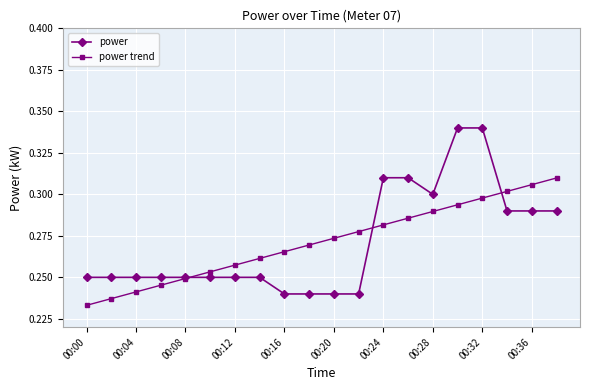

Which series has the largest range (max minus min)?

power